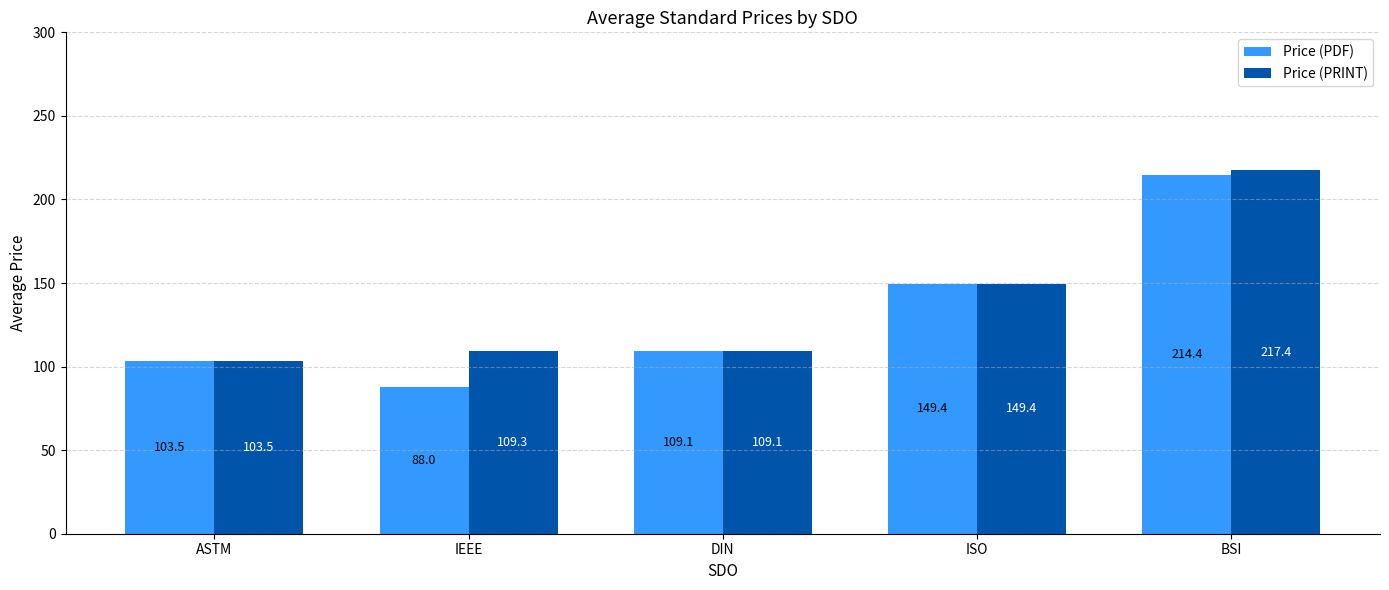

What is the approximate value of Price (PRINT) at BSI?

217.4